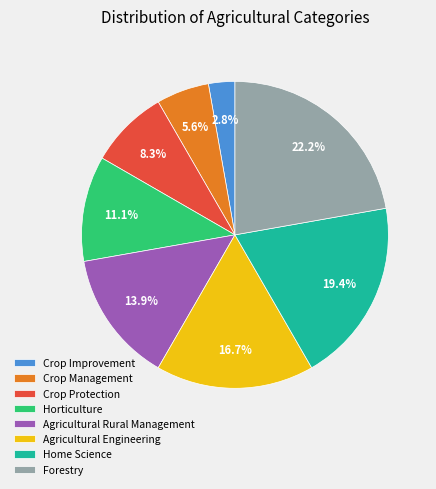

What percentage is the Agricultural Engineering slice, to the nearest percent?

17%